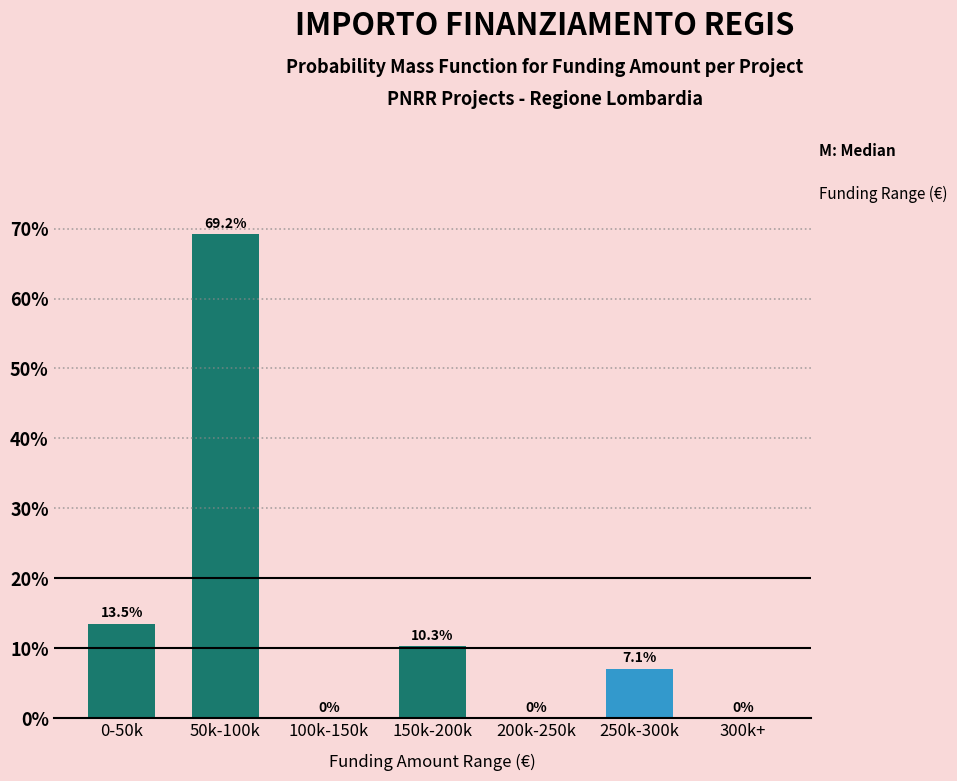

Reading left to right, what are all the values shown in this chart?

0-50k=13.5	50k-100k=69.2	100k-150k=0.0	150k-200k=10.3	200k-250k=0.0	250k-300k=7.1	300k+=0.0